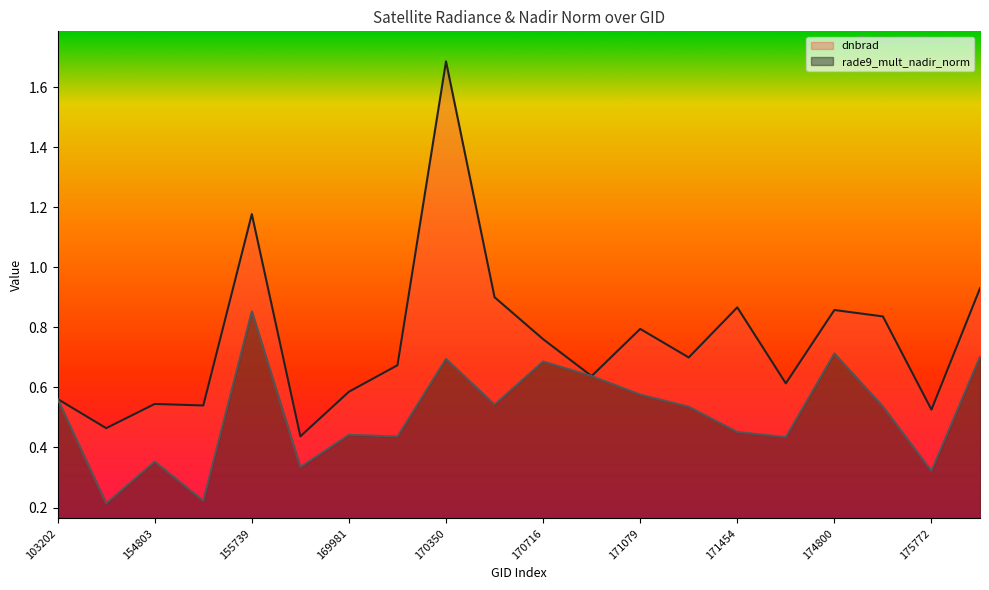

What is the total value across all series at 155011?

0.8